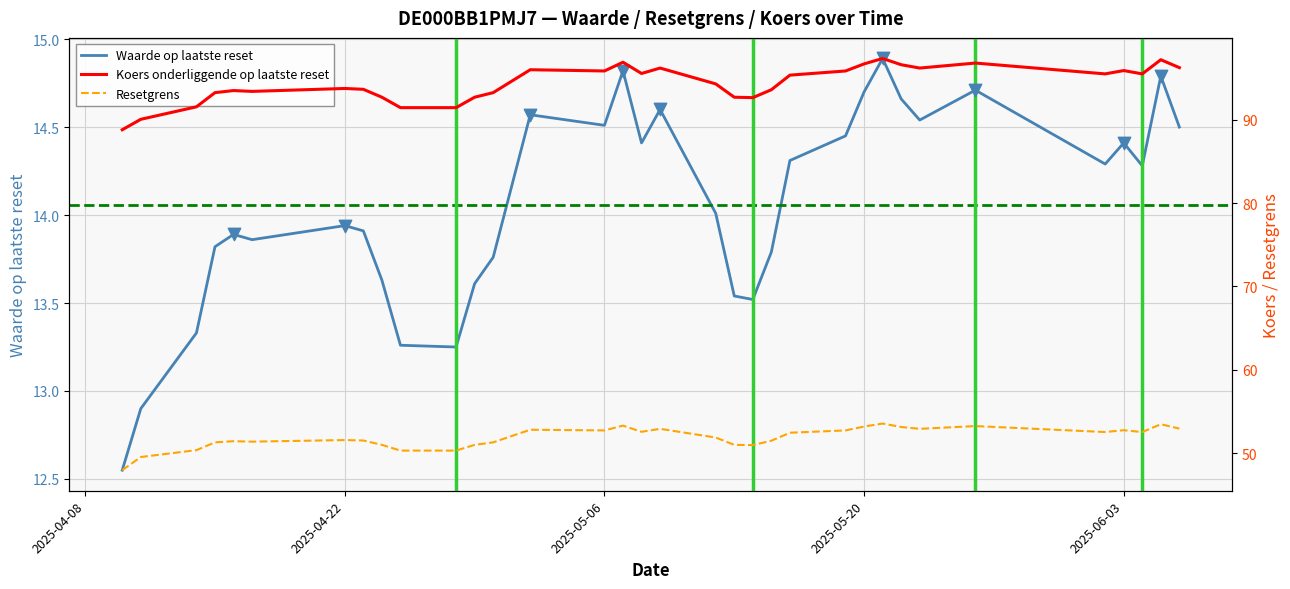

At which category is the sum across all series the highest?

2025-05-21